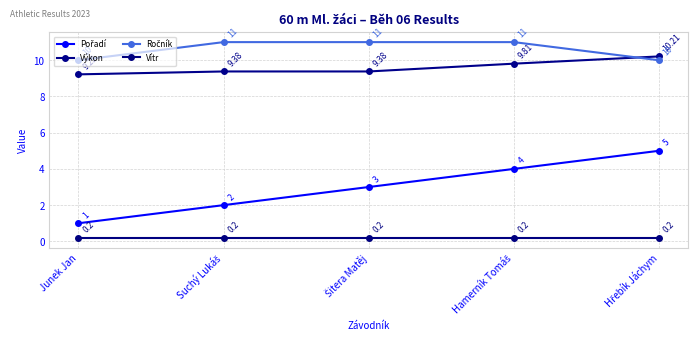

List the series in order of their peak value, lowest first.

Vítr, Pořadí, Výkon, Ročník